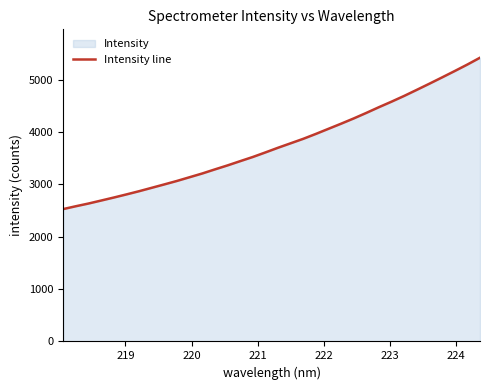

What is the smallest value displayed?

2529.7